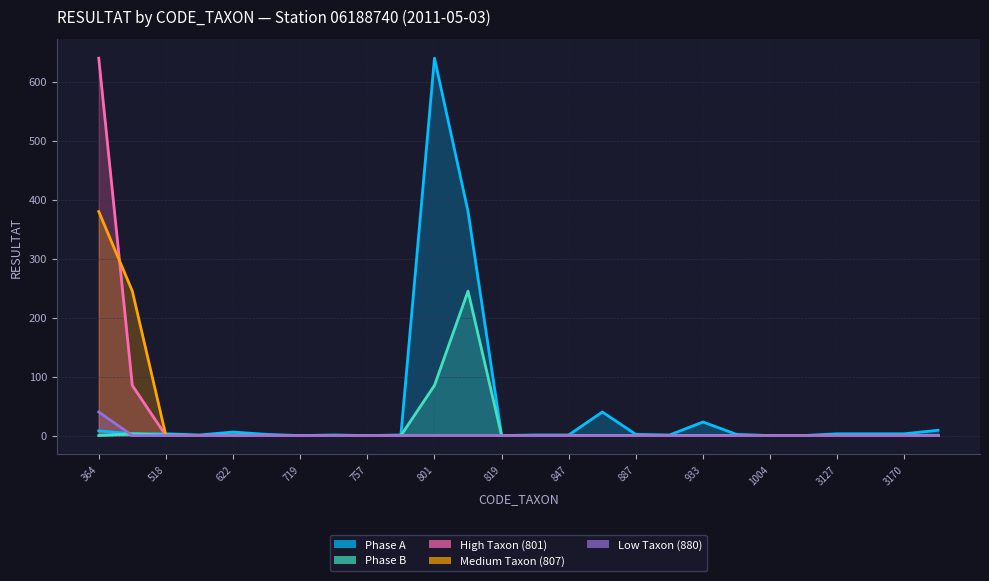

True or false: Low Taxon (880) and High Taxon (801) cross at least once.

False